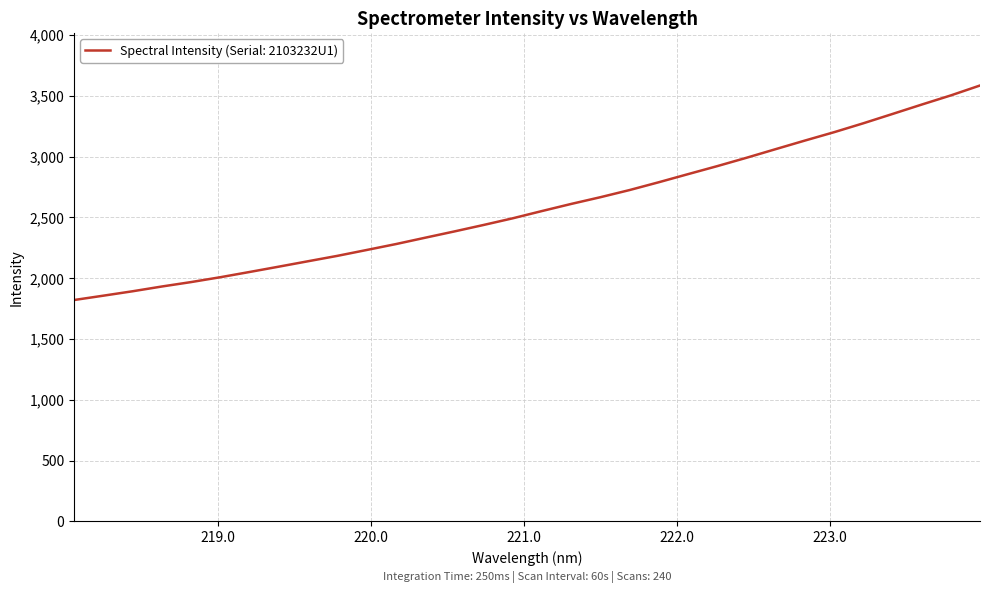

What is the minimum value shown in the chart?

1820.4